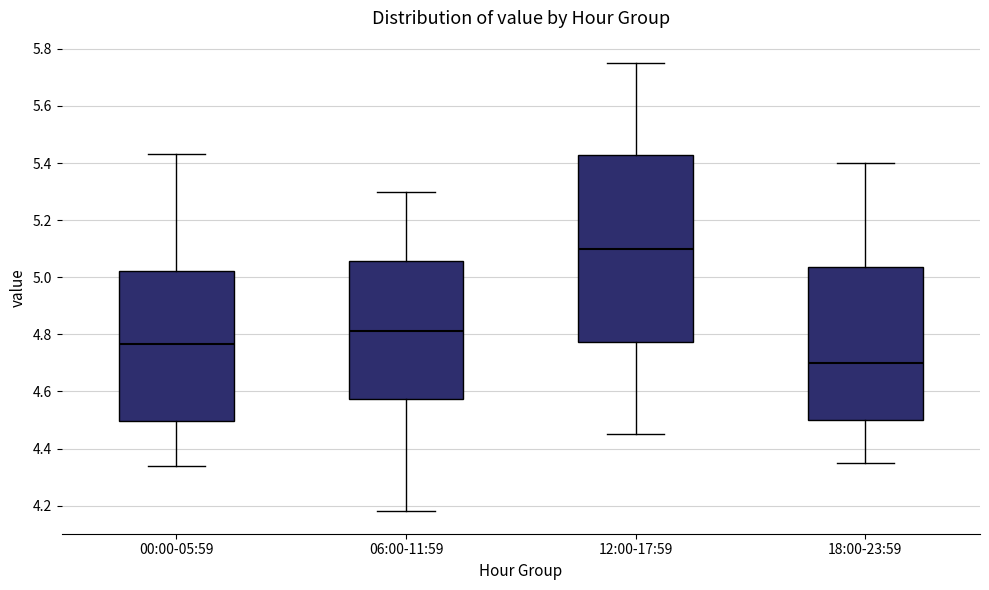

Reading left to right, read every box against the y-axis: the position of its median line, the range the box covers, and the ends of its whiskers. The values are not printed on the chart, so give them approximately, as read against the axis.

00:00-05:59: median 4.76, box 4.50 to 5.02, whiskers 4.34 to 5.44
06:00-11:59: median 4.82, box 4.58 to 5.06, whiskers 4.18 to 5.30
12:00-17:59: median 5.10, box 4.78 to 5.42, whiskers 4.46 to 5.76
18:00-23:59: median 4.70, box 4.50 to 5.04, whiskers 4.36 to 5.40